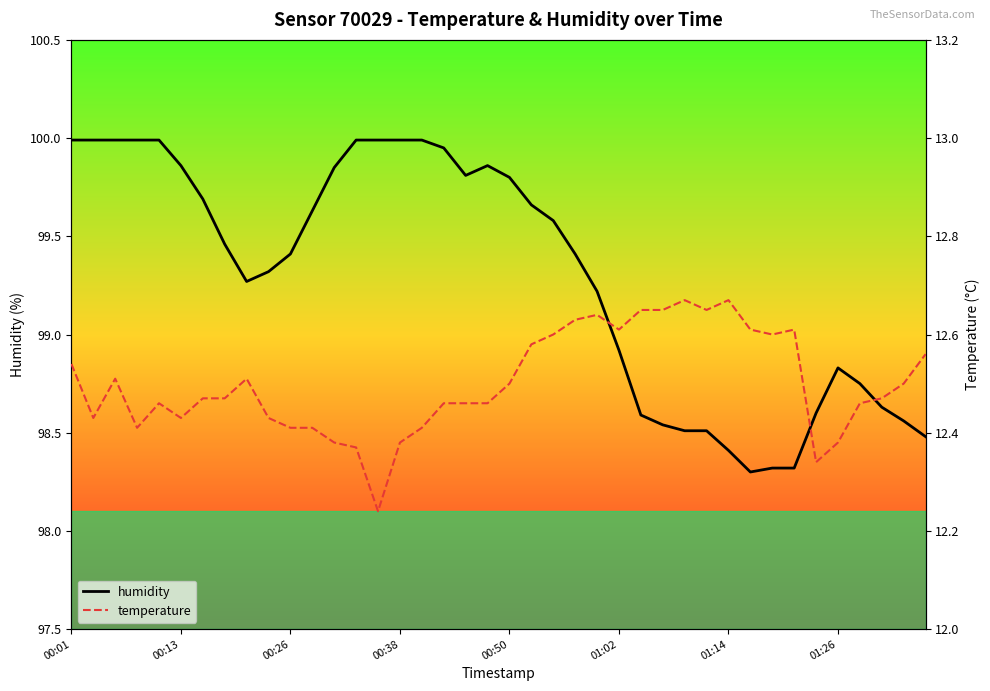

At which label does humidity first exceed 99?

00:01